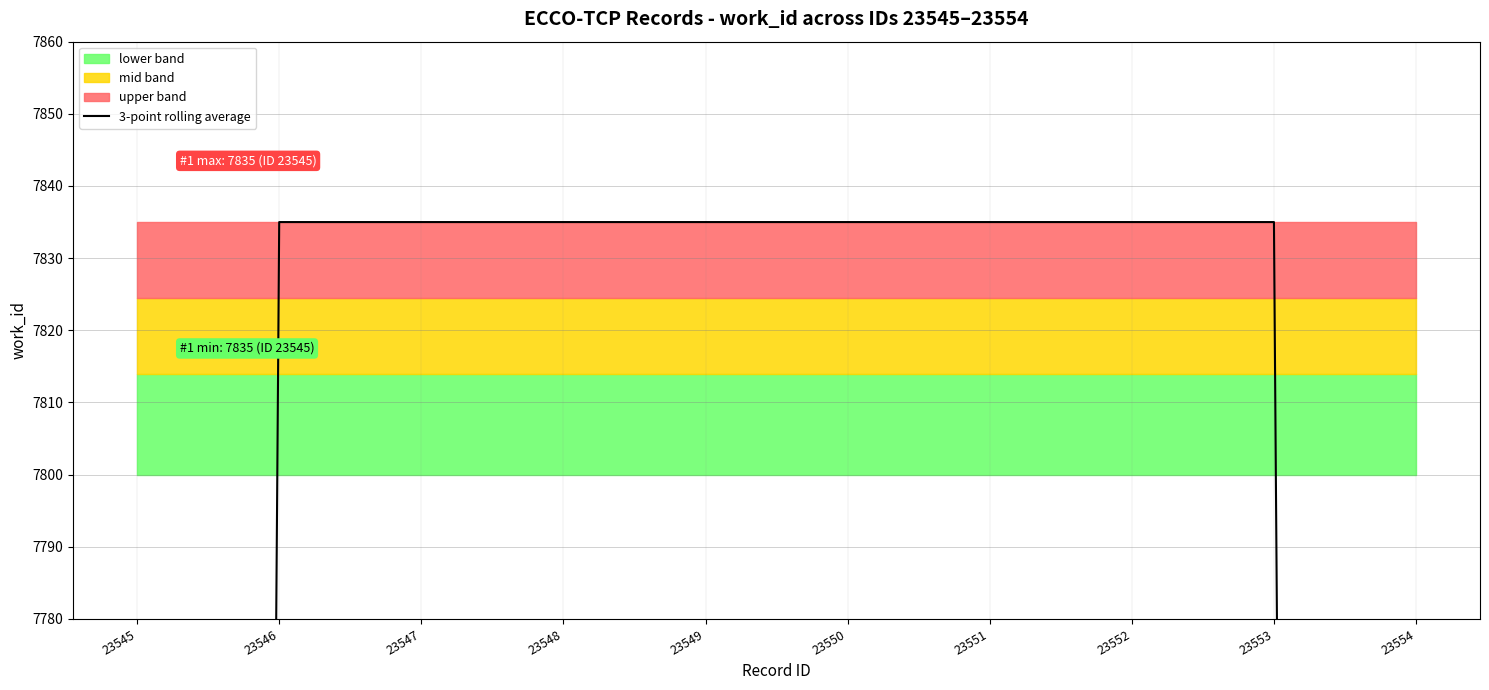

Reading left to right, transcribe all the data shown in this chart.

5223.3	7835.0	7835.0	7835.0	7835.0	7835.0	7835.0	7835.0	7835.0	5223.3